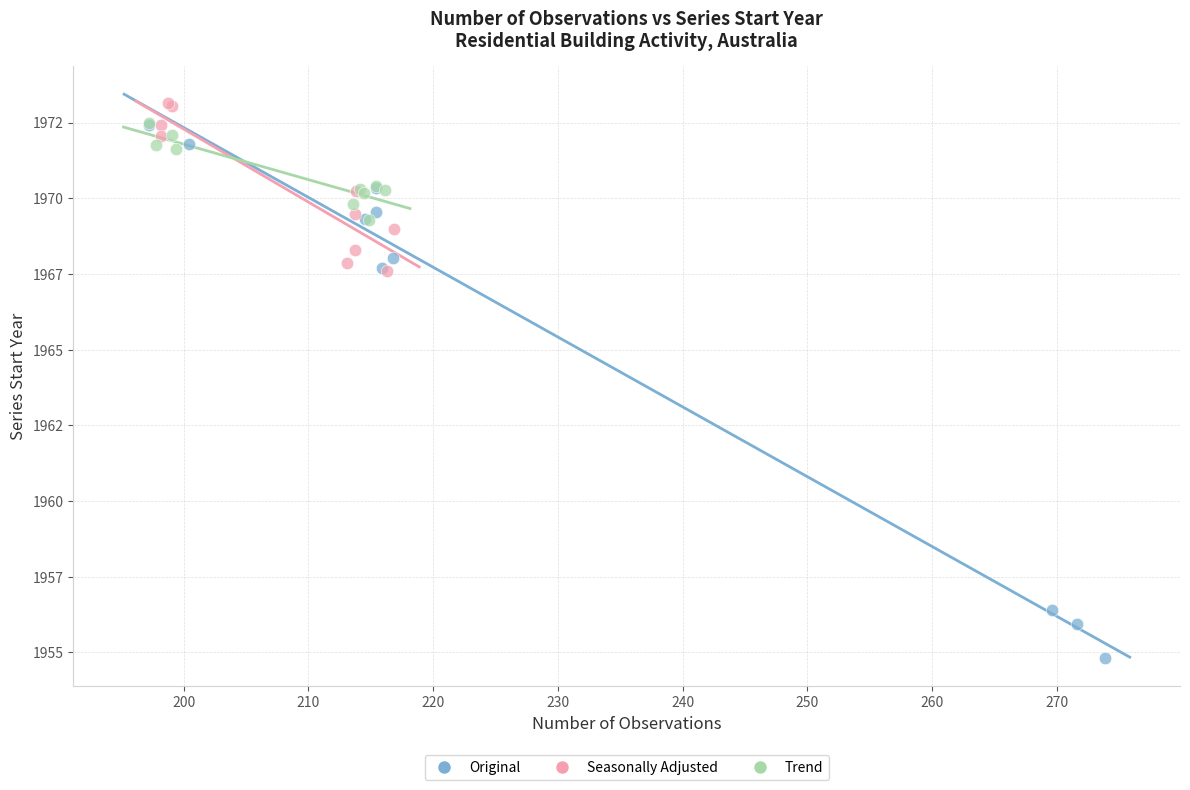

Which series has the largest Y range (max minus min)?

Original